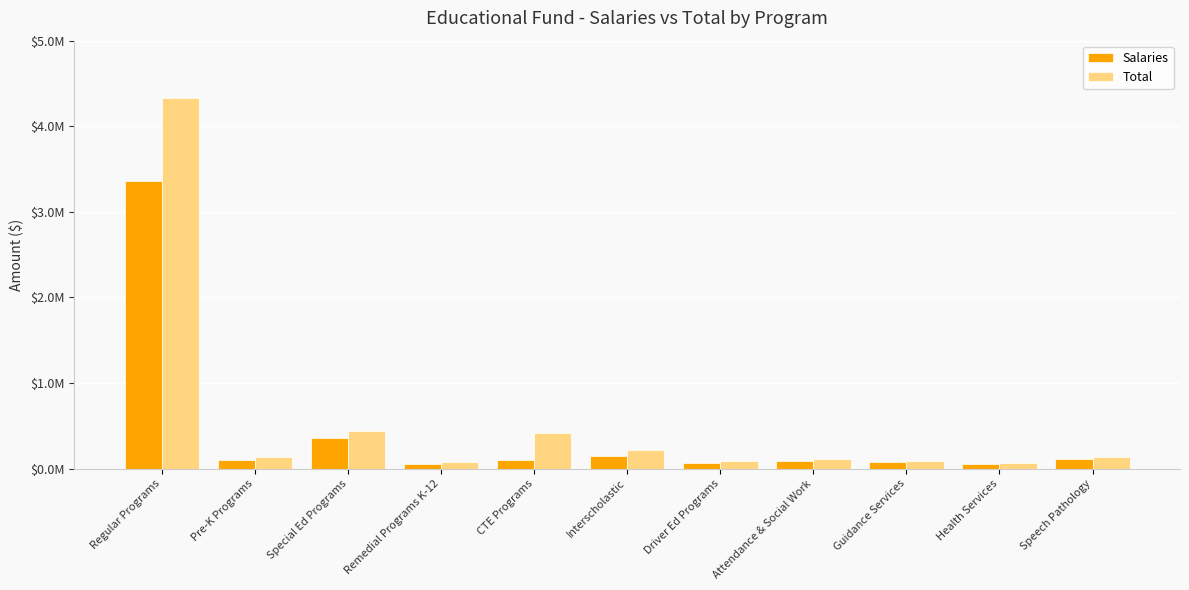

Which category has the highest value in the Total series?

Regular Programs